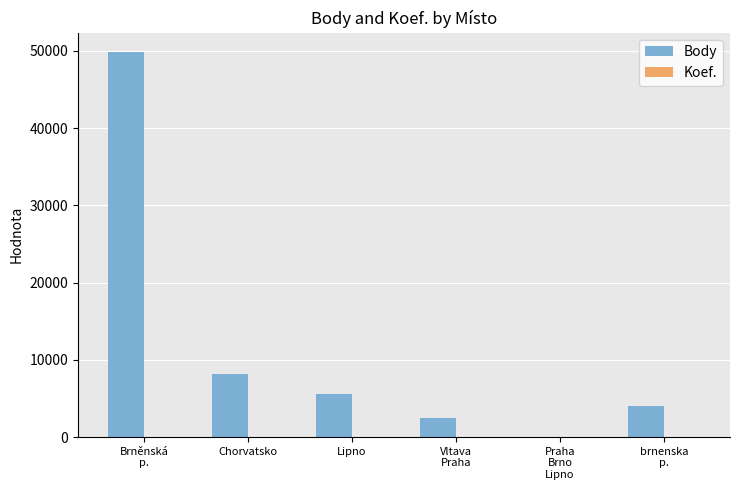

Where is Body nearest to the value 24935?

Chorvatsko